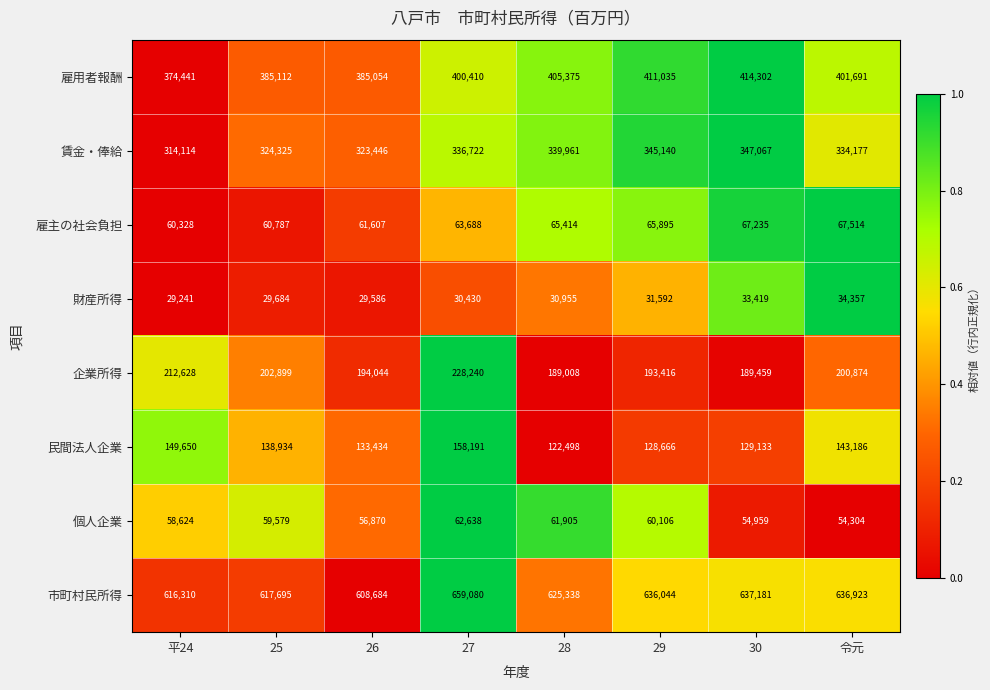

At 30, list the series in order from largest to smallest.

市町村民所得, 雇用者報酬, 賃金・俸給, 企業所得, 民間法人企業, 雇主の社会負担, 個人企業, 財産所得